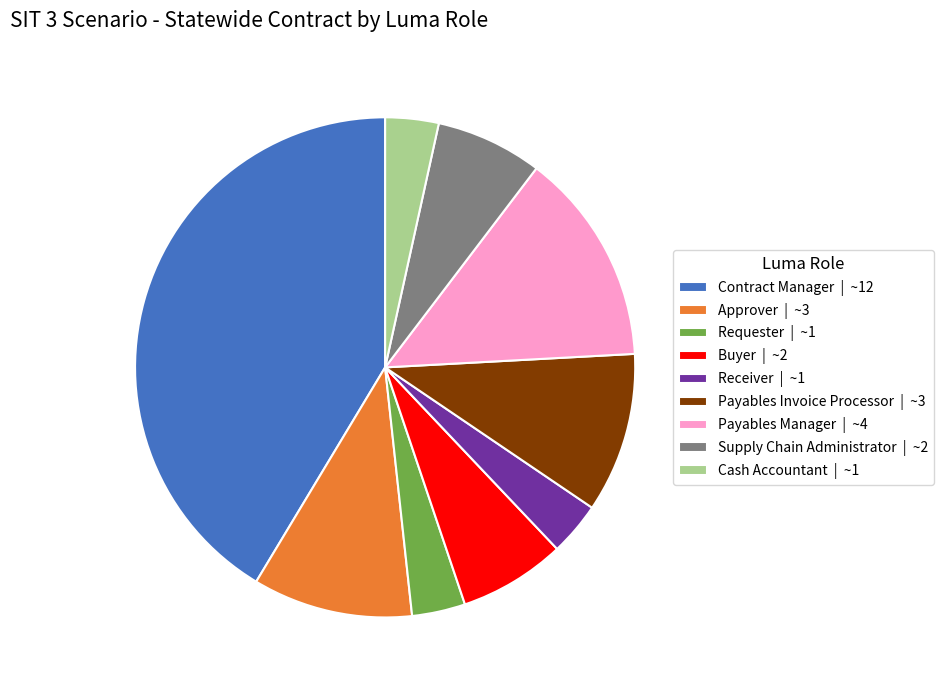

Between Payables Manager and Approver, which is larger?

Payables Manager